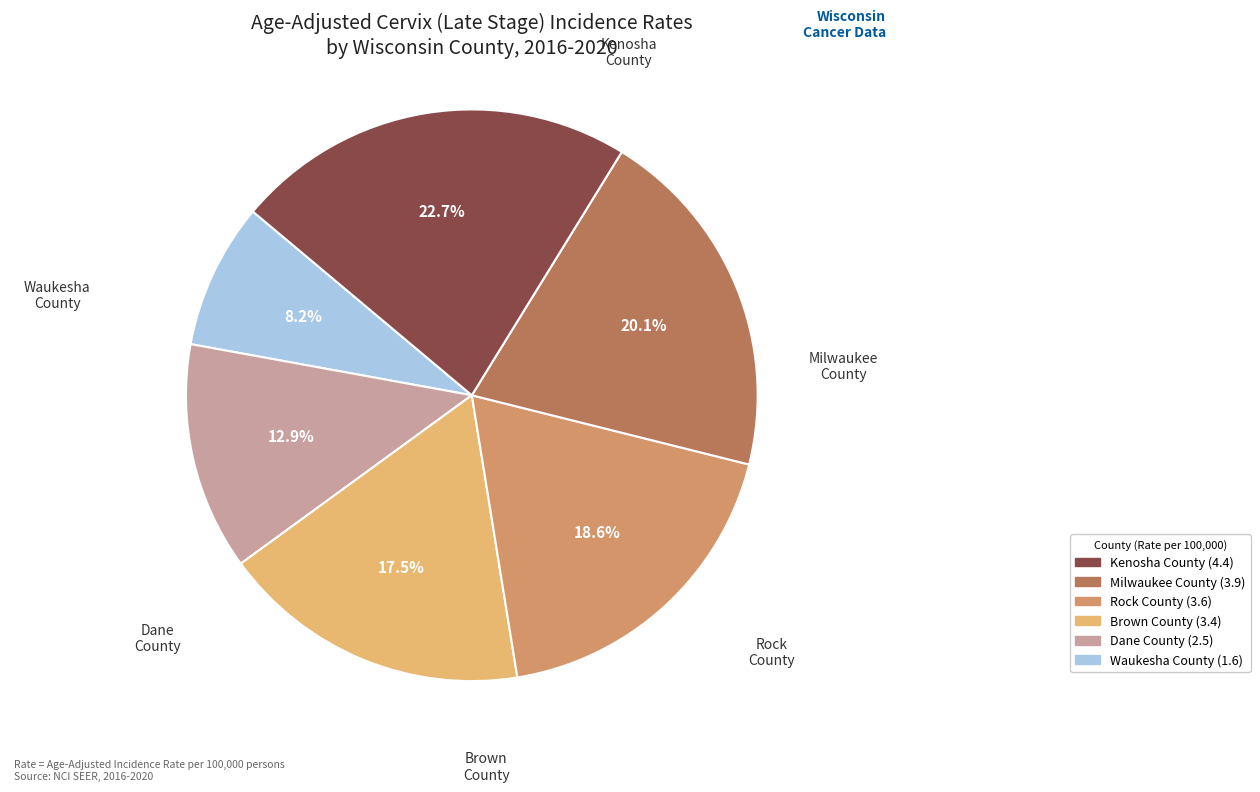

Does any single category account for the majority?

No